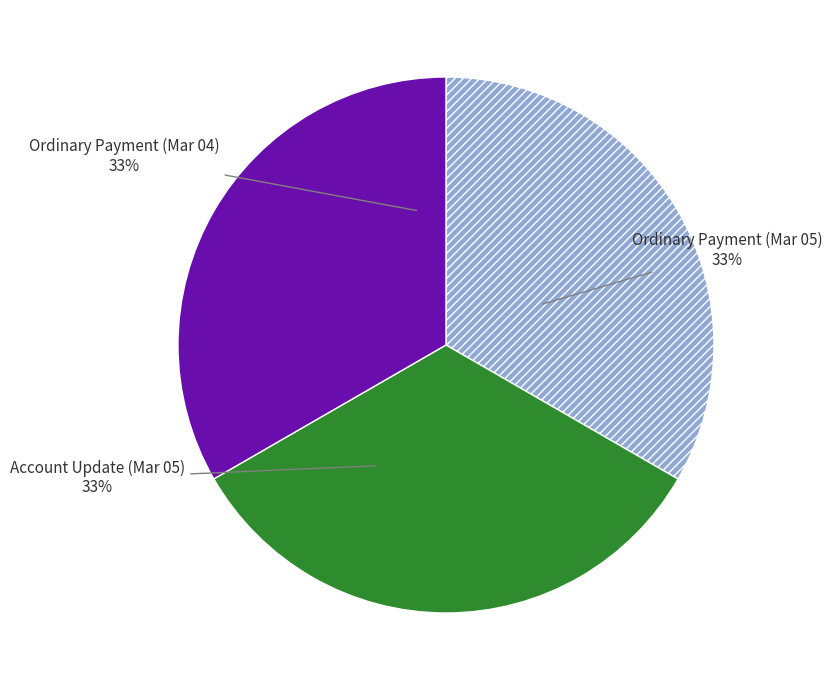

How many segments does this pie chart have?

3